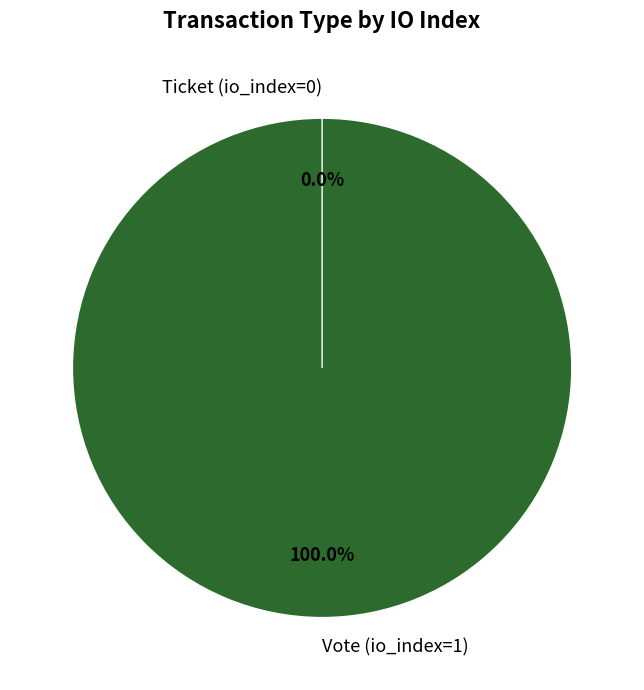

Which slice is the smallest?

Ticket (io_index=0)